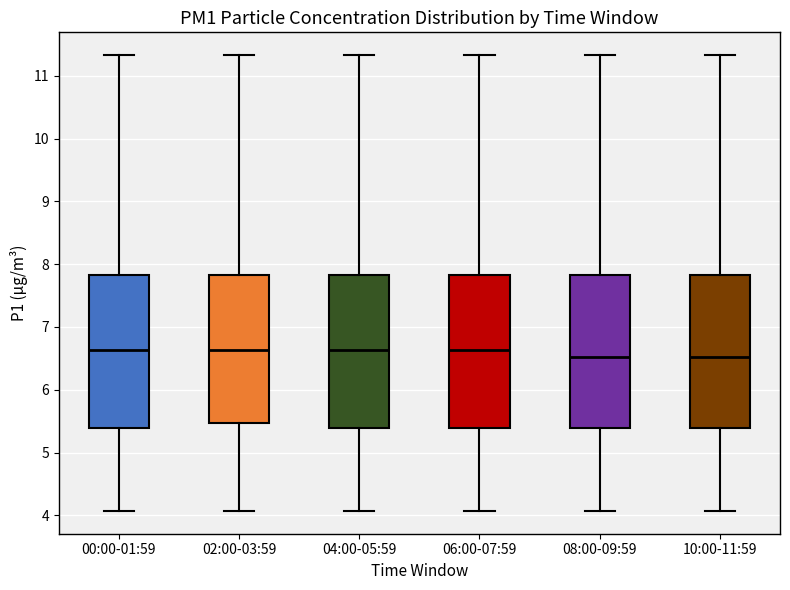

Reading left to right, read every box against the y-axis: the position of its median line, the range the box covers, and the ends of its whiskers. The values are not printed on the chart, so give them approximately, as read against the axis.

00:00-01:59: median 6.6, box 5.4 to 7.8, whiskers 4.1 to 11.3
02:00-03:59: median 6.6, box 5.5 to 7.8, whiskers 4.1 to 11.3
04:00-05:59: median 6.6, box 5.4 to 7.8, whiskers 4.1 to 11.3
06:00-07:59: median 6.6, box 5.4 to 7.8, whiskers 4.1 to 11.3
08:00-09:59: median 6.5, box 5.4 to 7.8, whiskers 4.1 to 11.3
10:00-11:59: median 6.5, box 5.4 to 7.8, whiskers 4.1 to 11.3